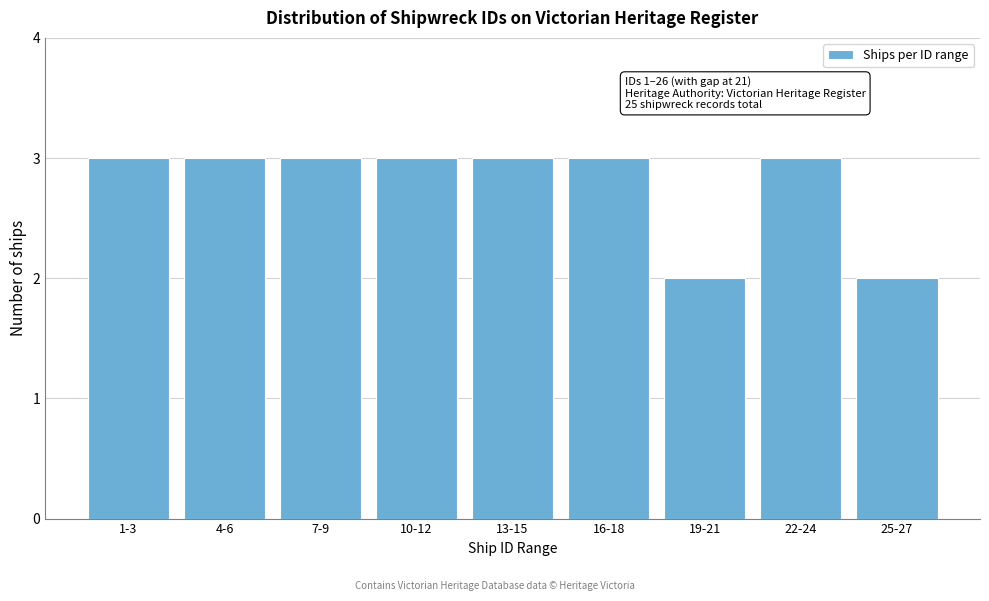

Reading right to left, transcribe all the data shown in this chart.

25-27=2	22-24=3	19-21=2	16-18=3	13-15=3	10-12=3	7-9=3	4-6=3	1-3=3